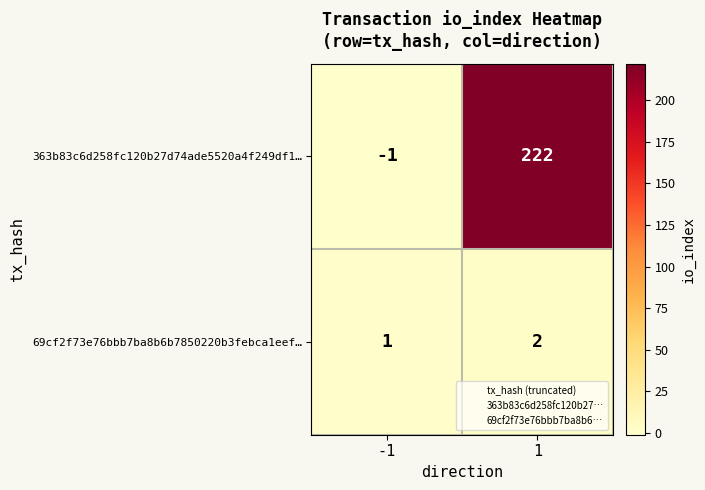

Which series changed the most between -1 and 1?

363b83c6d258fc120b27d74ade5520a4f249df1…